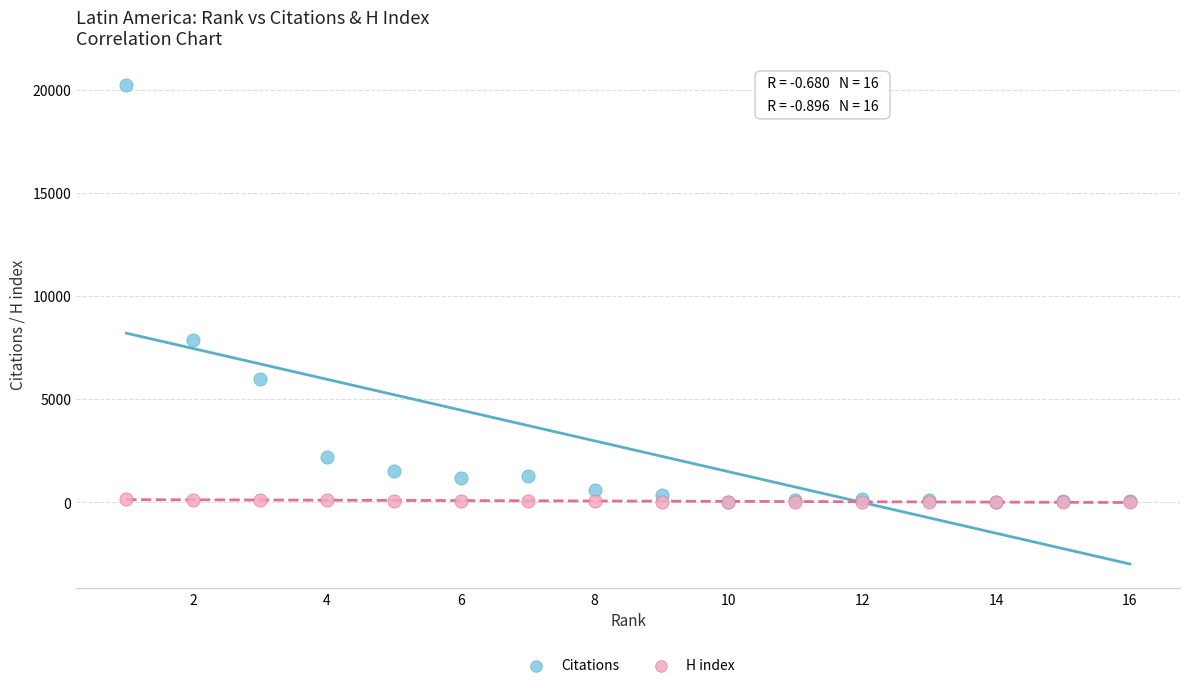

Which series has the largest Y range (max minus min)?

Citations